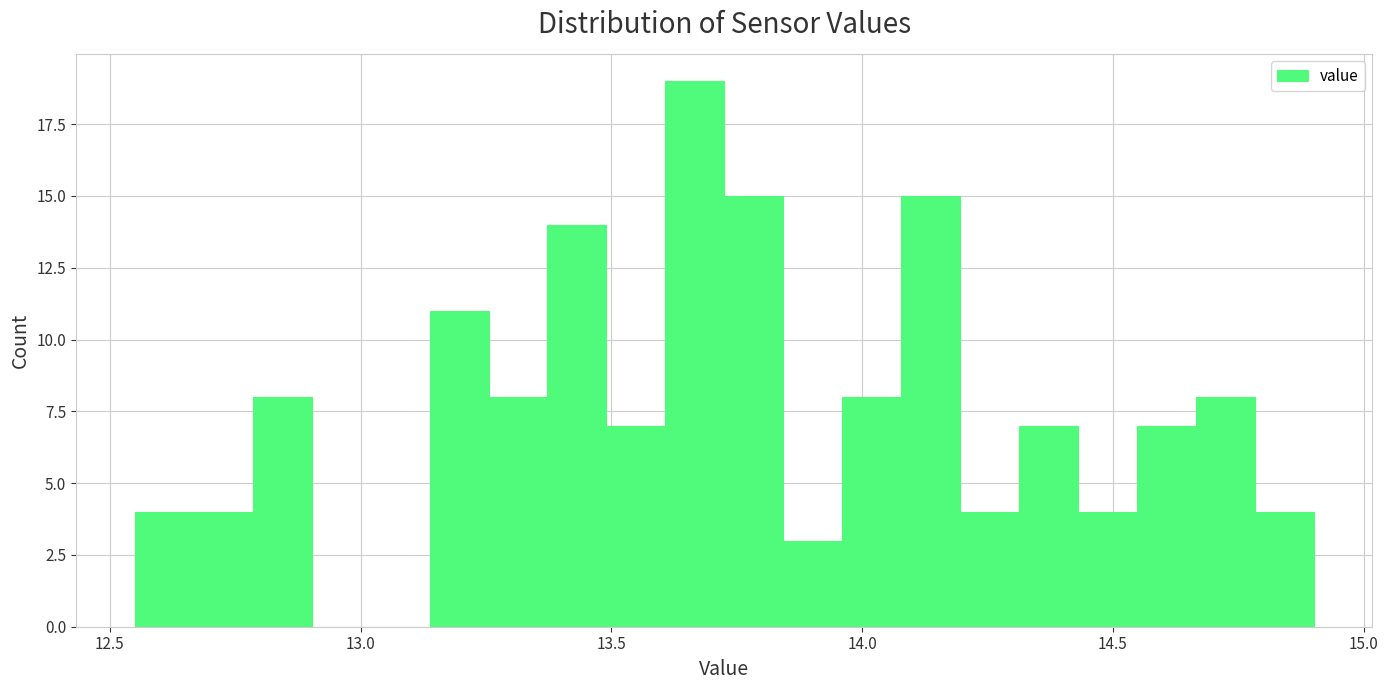

Read against the x-axis, roughly where is the centre of the tallest bar?

13.65